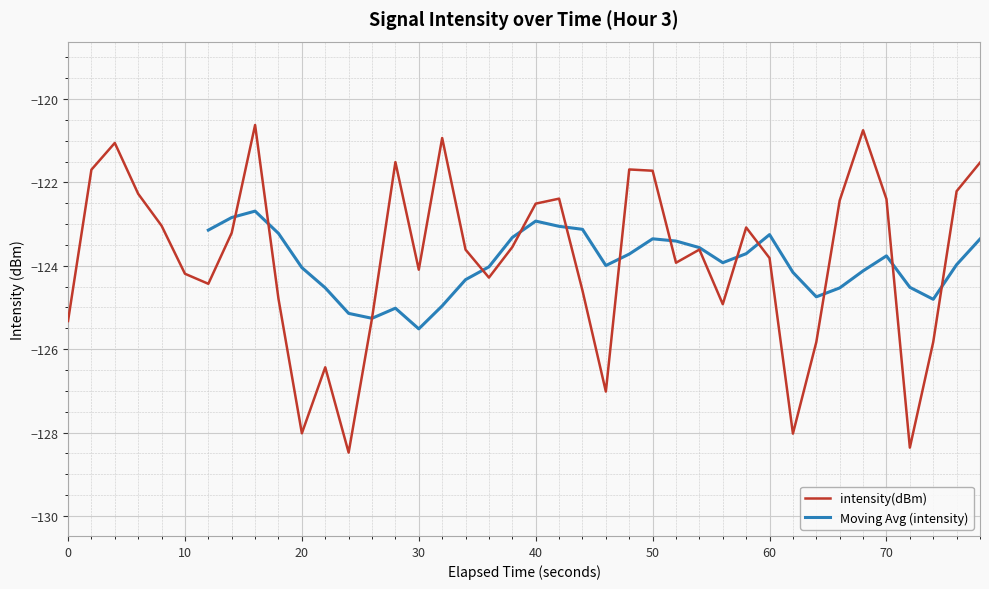

True or false: intensity(dBm) has a value of -128.0 at 20.

True